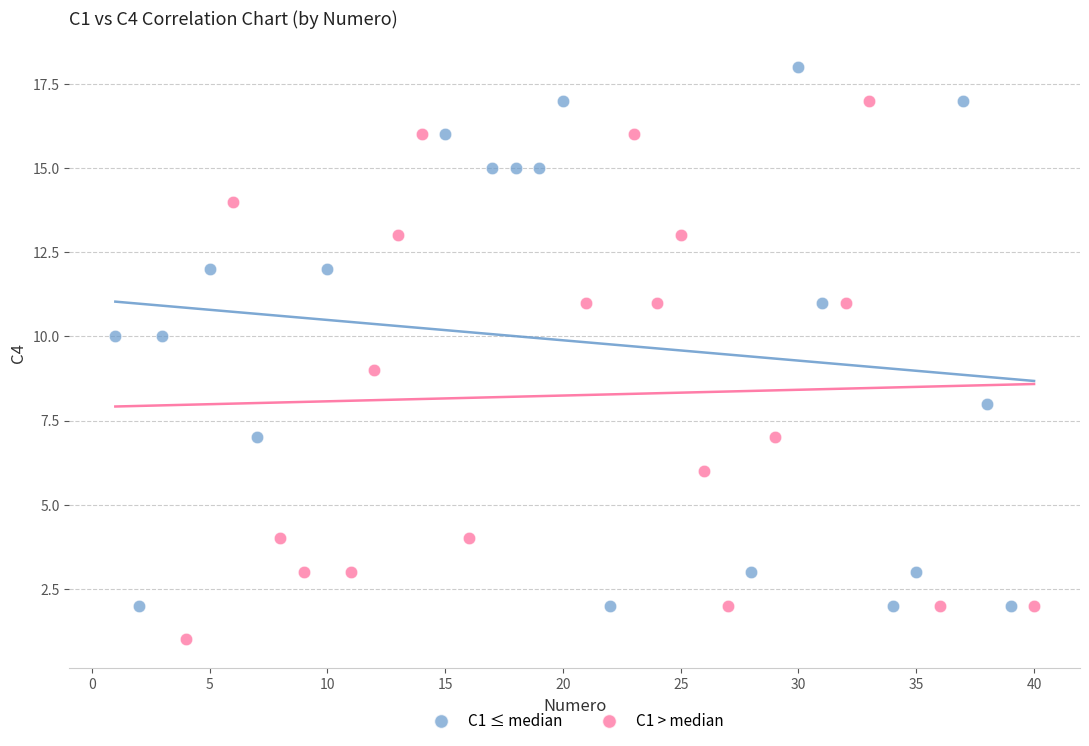

Which series contains the lowest Y value?

C1 > median